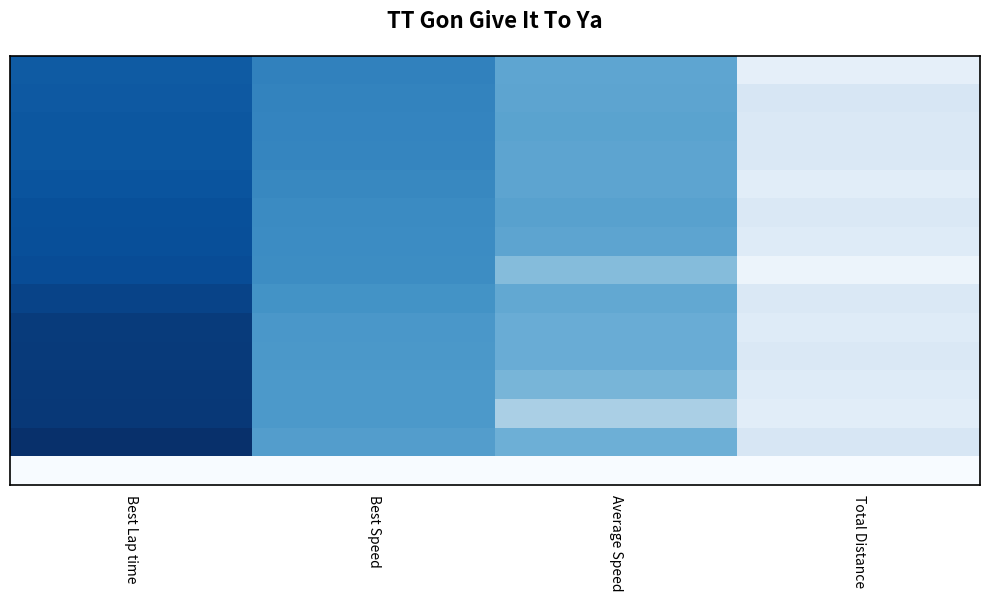

What is the total value across all series at Average Speed?

794.9